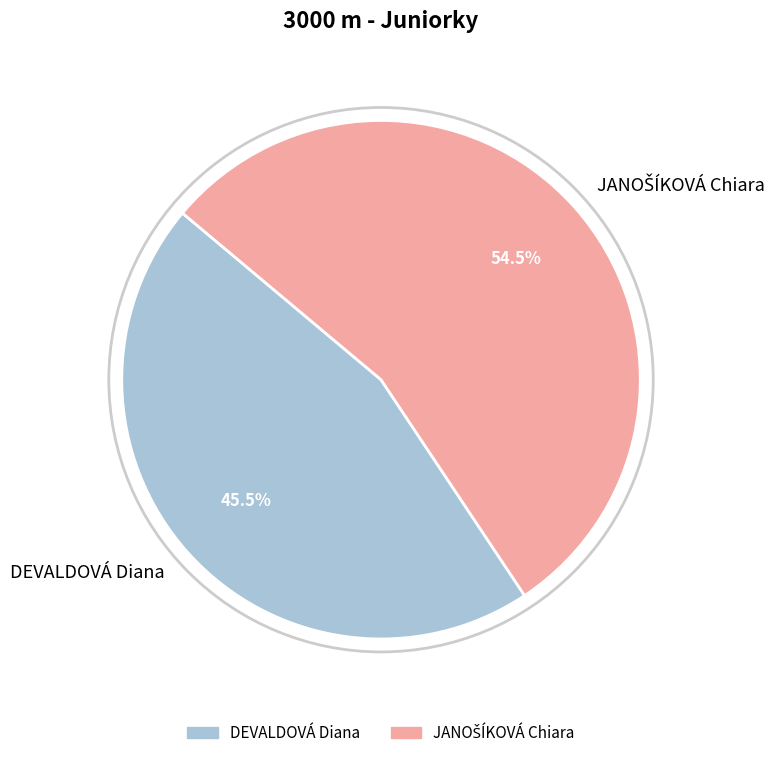

Which slice is the smallest?

DEVALDOVÁ Diana